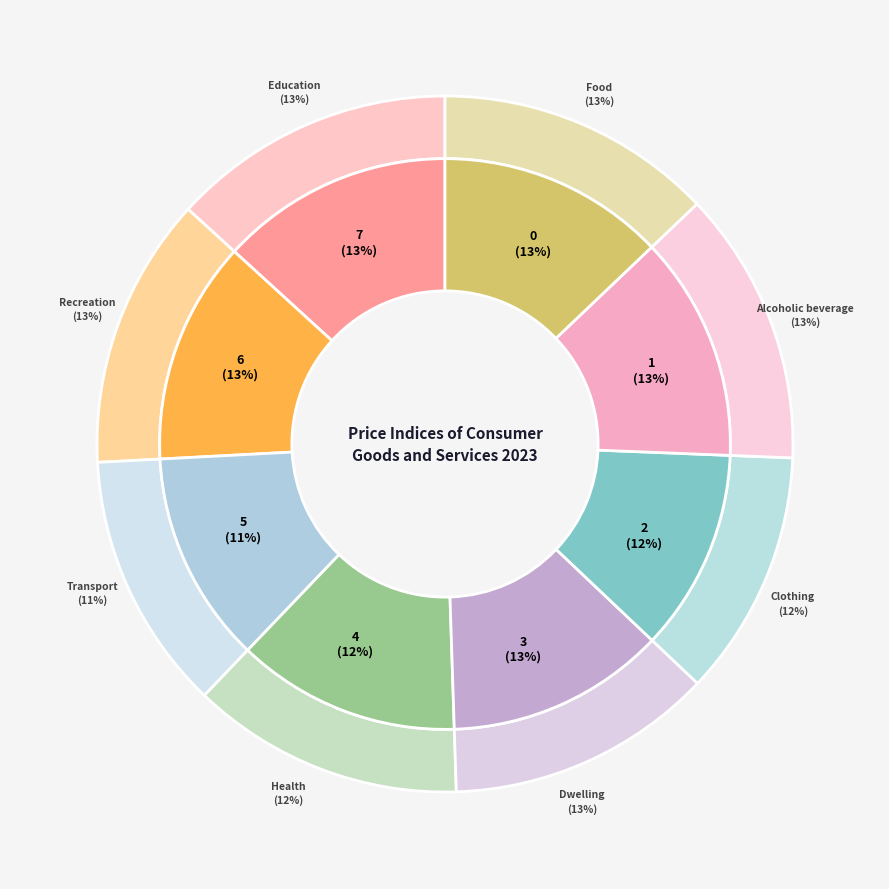

Is Transport the majority of the pie?

No